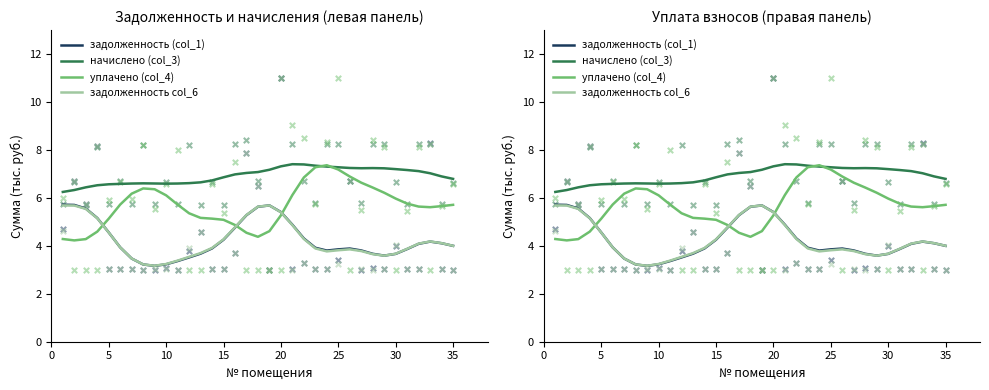

At which category is the sum across all series the highest?

20